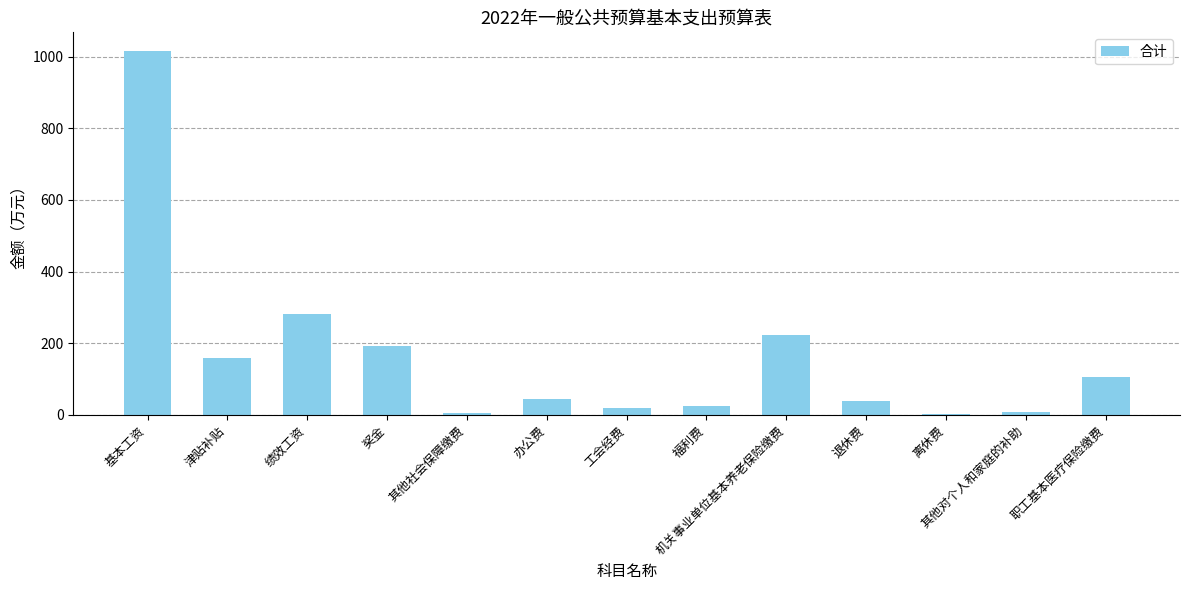

Count the number of values greater than 45.

7